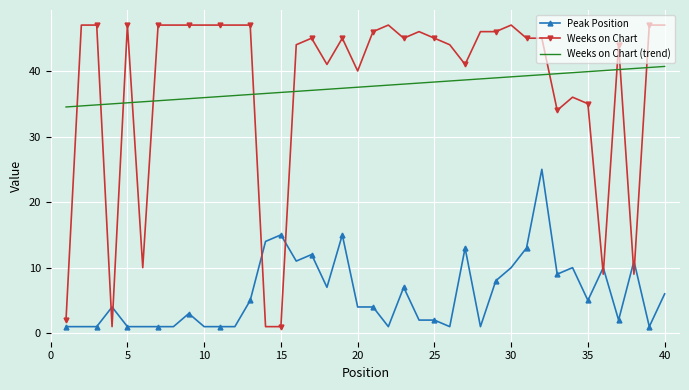

True or false: Peak Position has more than 0 points higher than both neighbors.

True